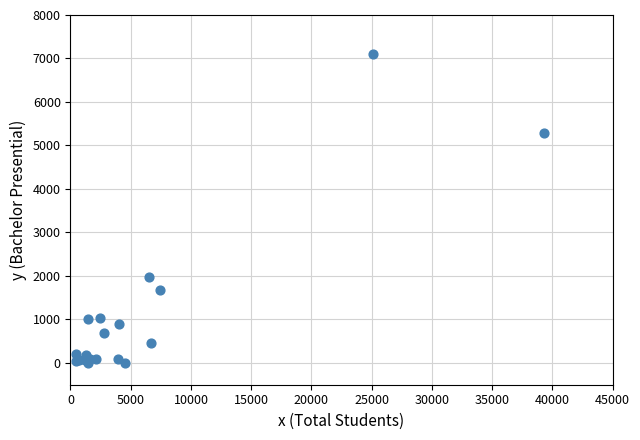

What Y value in the scatter plot is closest to 3554?

1966